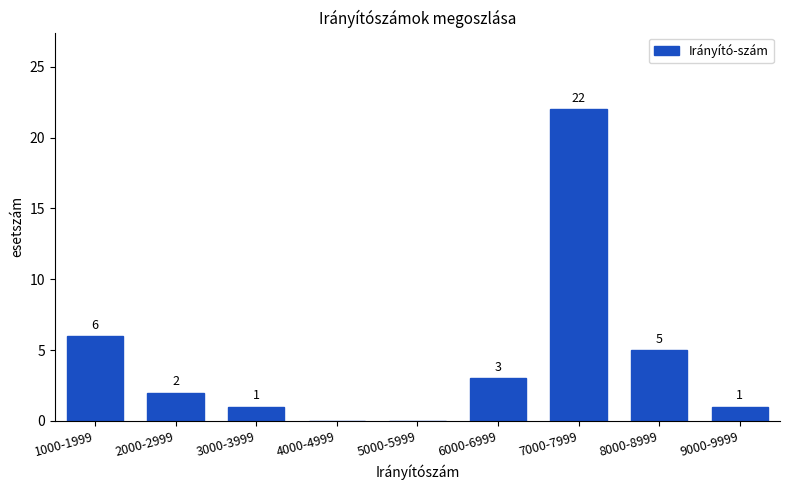

Reading left to right, what are all the values shown in this chart?

1000-1999=6	2000-2999=2	3000-3999=1	4000-4999=0	5000-5999=0	6000-6999=3	7000-7999=22	8000-8999=5	9000-9999=1